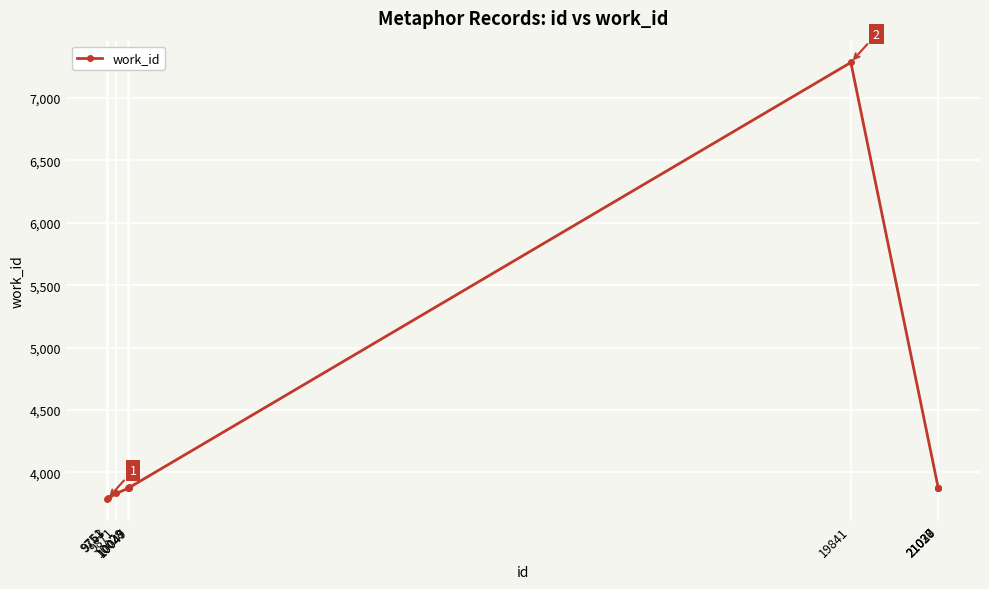

What is the value of the 3rd point from the left?

3832